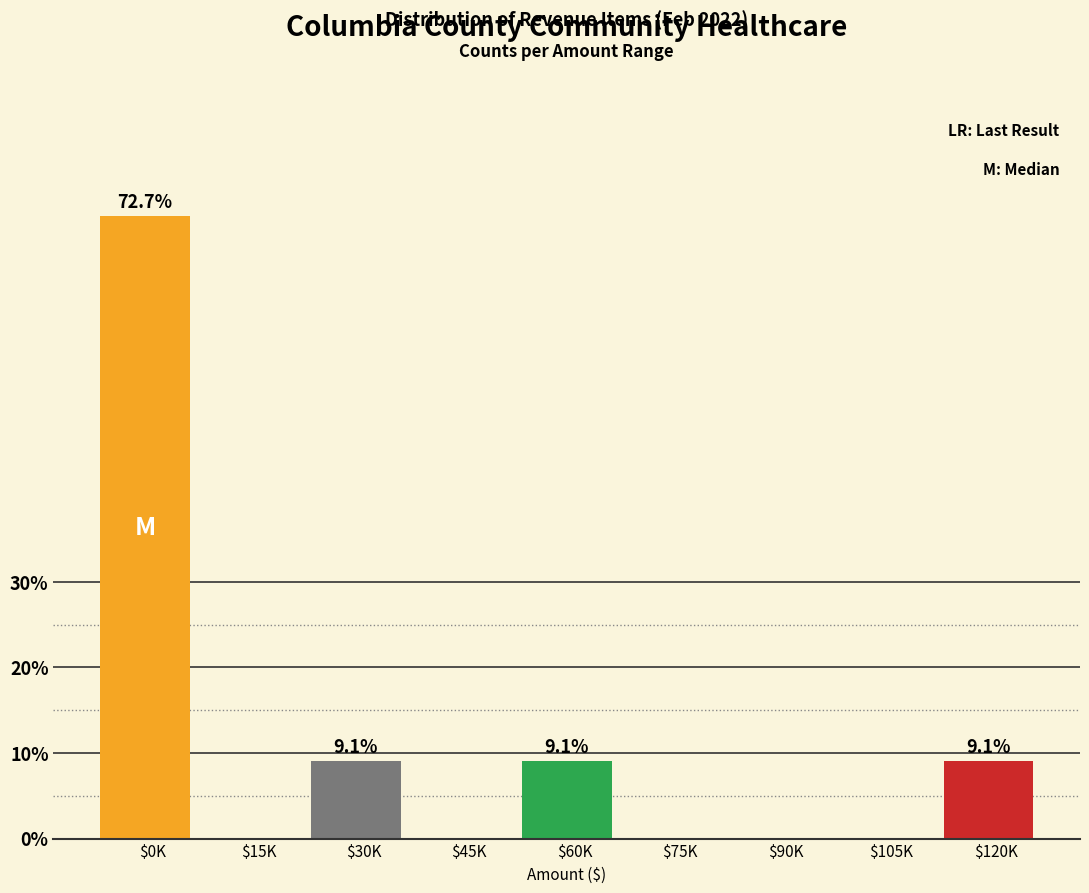

What is the sum of all values?

100.0